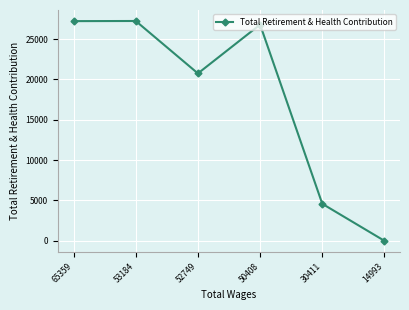

What is the sum of the values at 50408 and 65359?

54020